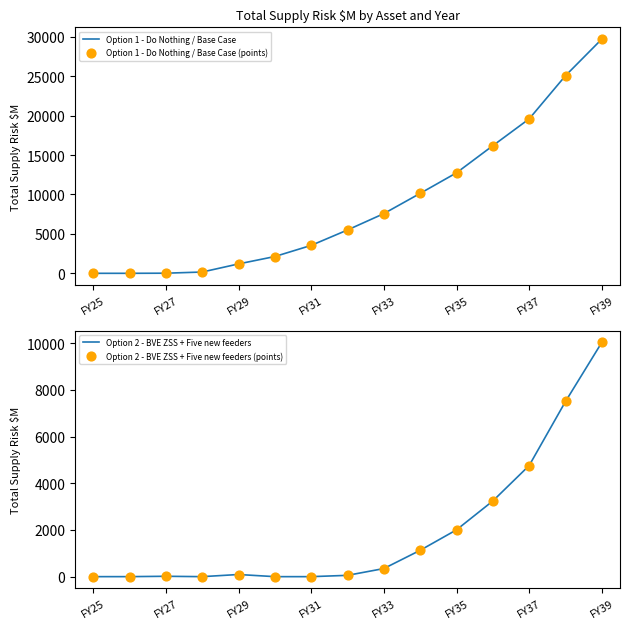

What is the total value across all series at 11?

38855.4